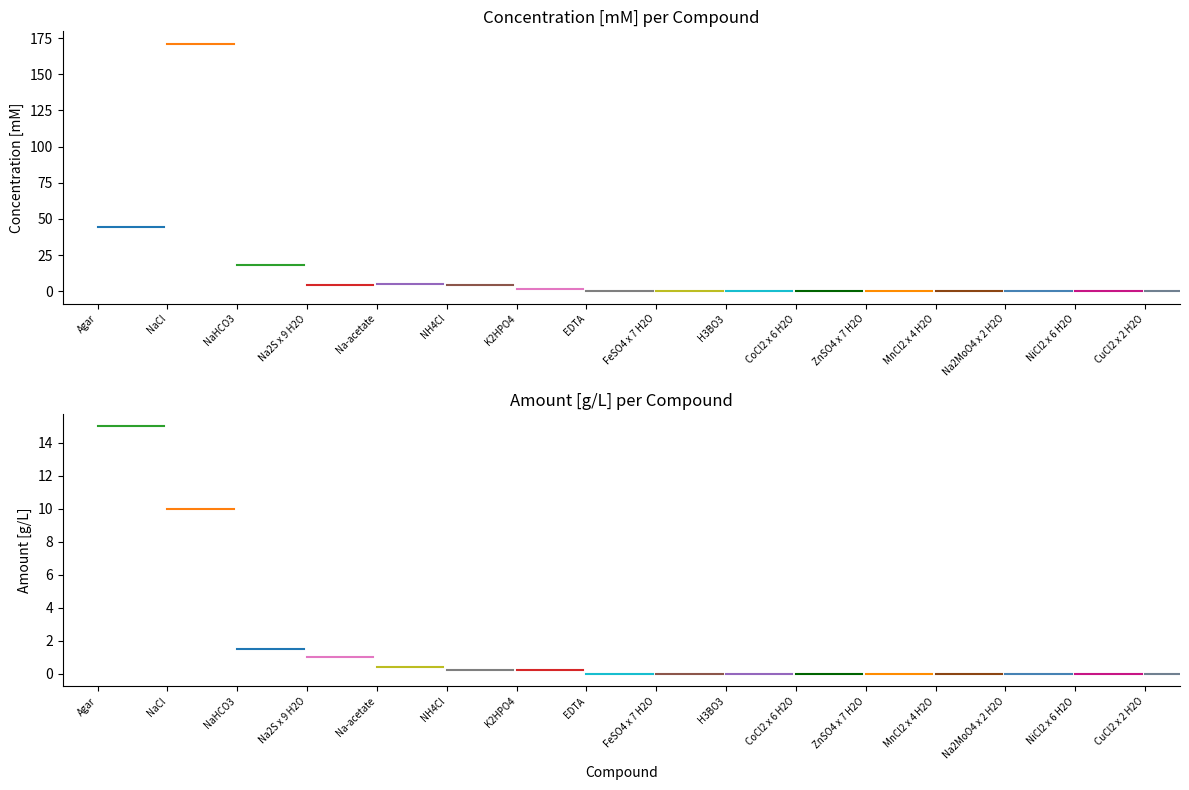

Rank the categories by Amount [g/L] value from highest to lowest.

Agar, NaCl, NaHCO3, Na2S x 9 H2O, Na-acetate, NH4Cl, K2HPO4, EDTA, FeSO4 x 7 H2O, H3BO3, CoCl2 x 6 H2O, ZnSO4 x 7 H2O, MnCl2 x 4 H2O, Na2MoO4 x 2 H2O, NiCl2 x 6 H2O, CuCl2 x 2 H2O